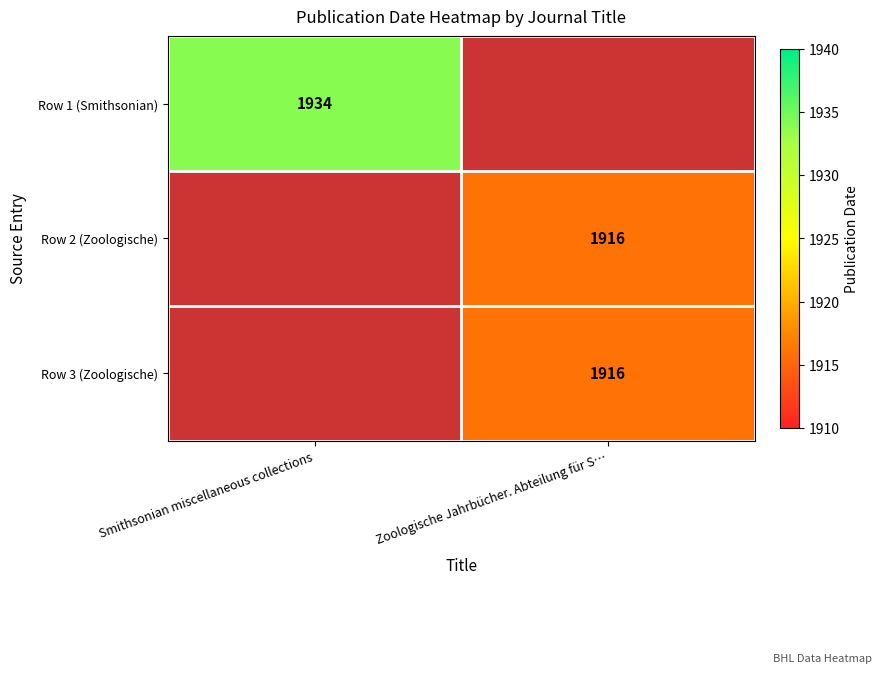

The value of Row 3 (Zoologische) at Zoologische Jahrbücher. Abteilung für S… is 2616. True or false?

False